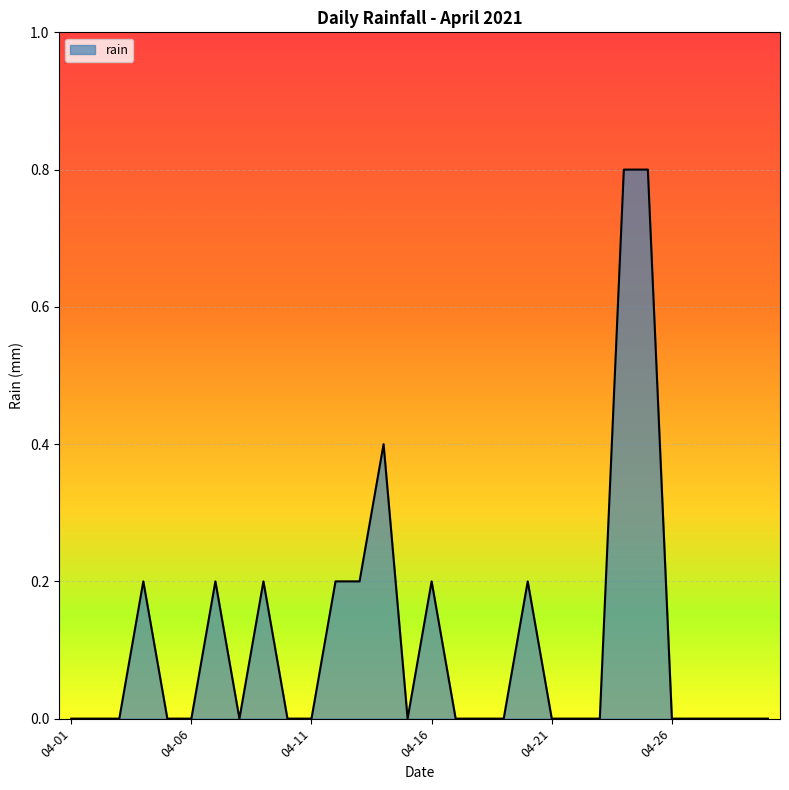

What is the maximum value shown in the chart?

0.8